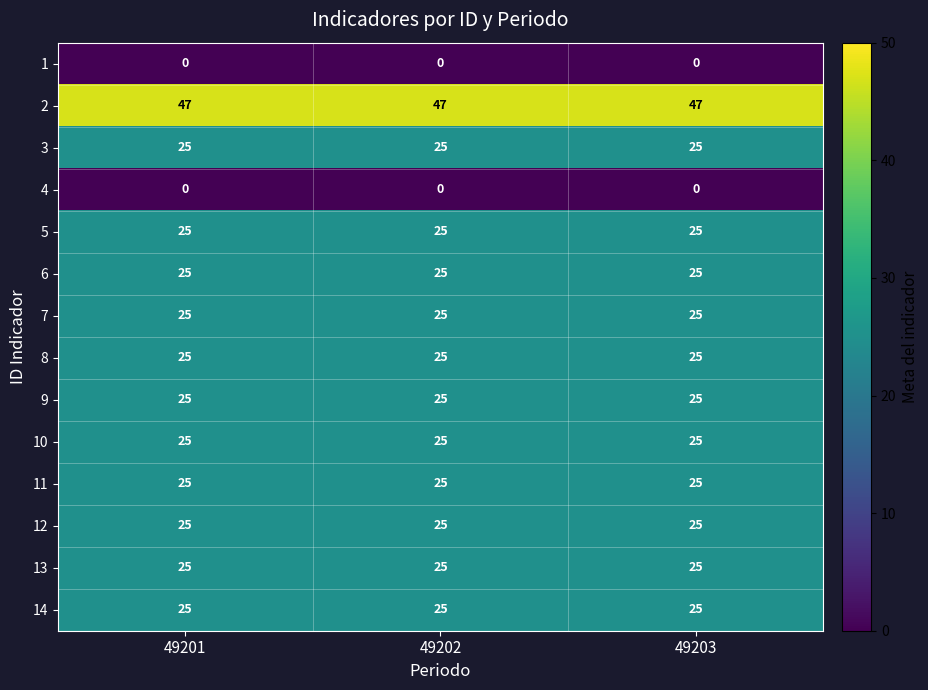

At how many categories does at least one series exceed 38?

3